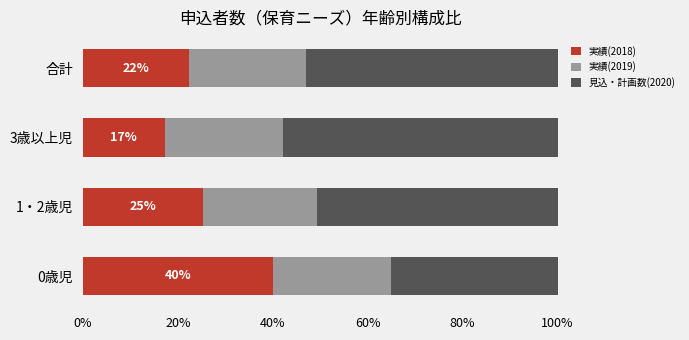

What is the highest value of the 実績(2018) series?

40.0